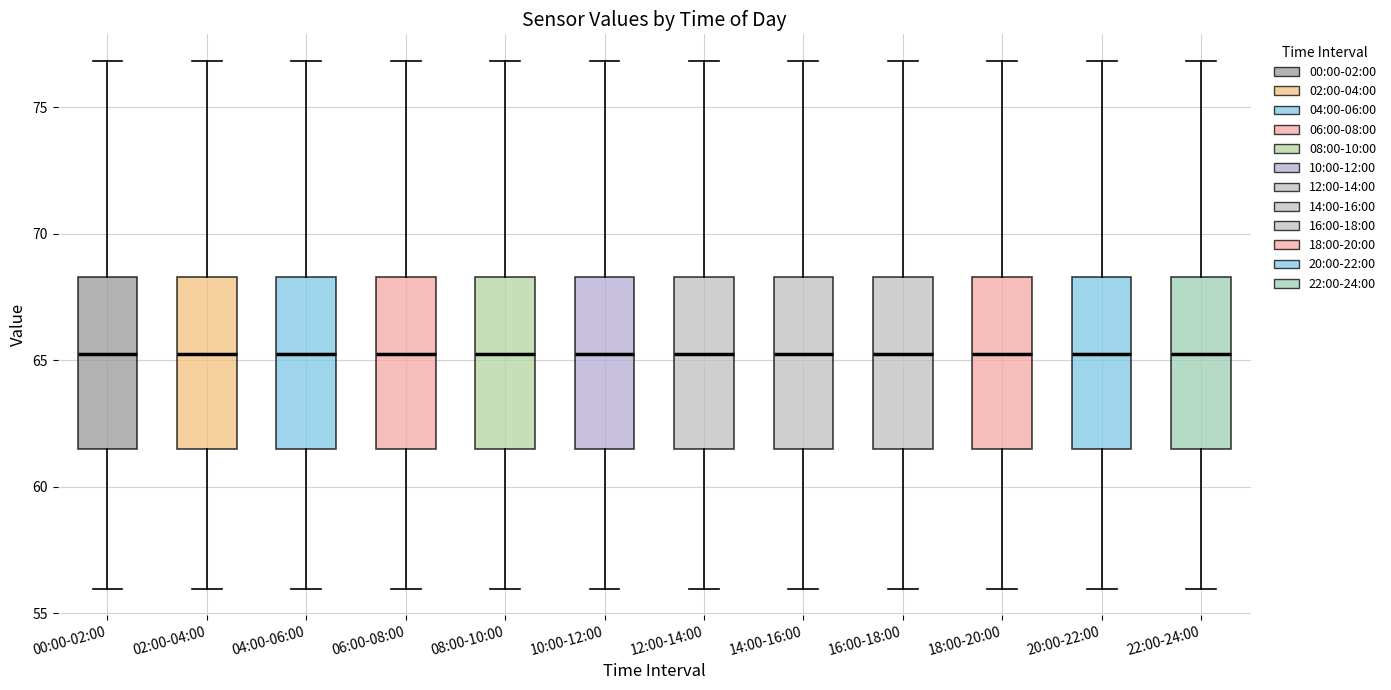

Reading left to right, read every box against the y-axis: the position of its median line, the range the box covers, and the ends of its whiskers. The values are not printed on the chart, so give them approximately, as read against the axis.

00:00-02:00: median 65.5, box 61.5 to 68.5, whiskers 56.0 to 77.0
02:00-04:00: median 65.5, box 61.5 to 68.5, whiskers 56.0 to 77.0
04:00-06:00: median 65.5, box 61.5 to 68.5, whiskers 56.0 to 77.0
06:00-08:00: median 65.5, box 61.5 to 68.5, whiskers 56.0 to 77.0
08:00-10:00: median 65.5, box 61.5 to 68.5, whiskers 56.0 to 77.0
10:00-12:00: median 65.5, box 61.5 to 68.5, whiskers 56.0 to 77.0
12:00-14:00: median 65.5, box 61.5 to 68.5, whiskers 56.0 to 77.0
14:00-16:00: median 65.5, box 61.5 to 68.5, whiskers 56.0 to 77.0
16:00-18:00: median 65.5, box 61.5 to 68.5, whiskers 56.0 to 77.0
18:00-20:00: median 65.5, box 61.5 to 68.5, whiskers 56.0 to 77.0
20:00-22:00: median 65.5, box 61.5 to 68.5, whiskers 56.0 to 77.0
22:00-24:00: median 65.5, box 61.5 to 68.5, whiskers 56.0 to 77.0